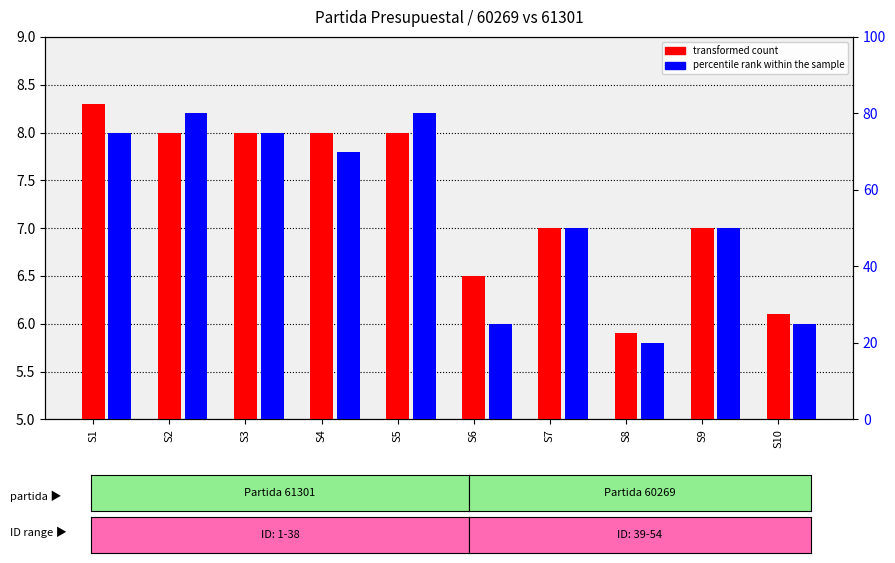

List the labels in order of transformed count value, largest first.

S1, S2, S3, S4, S5, S7, S9, S6, S10, S8